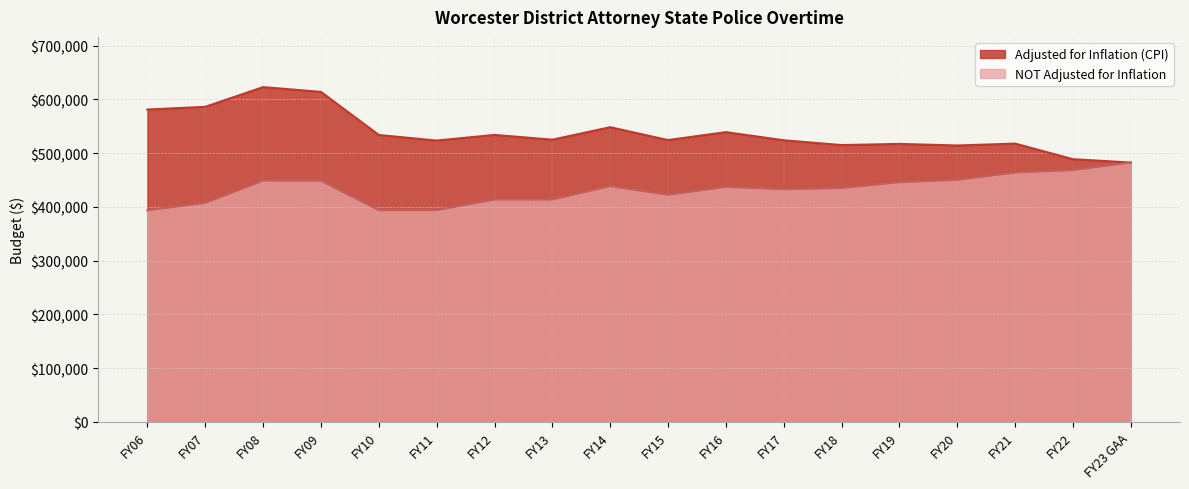

Does the chart display data point markers on the line(s)?

No